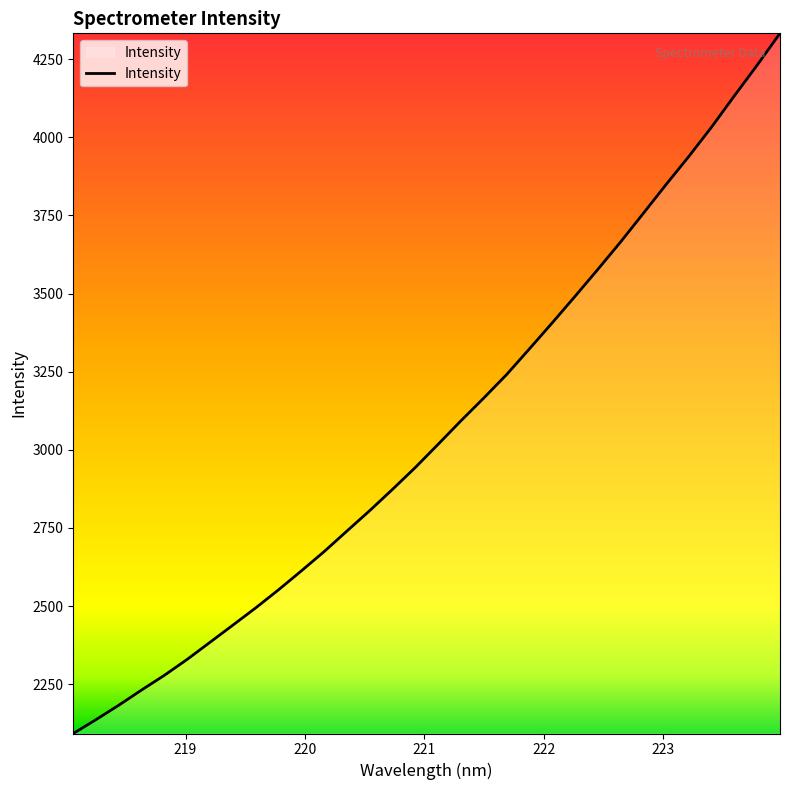

What is the greatest value displayed?

4332.2